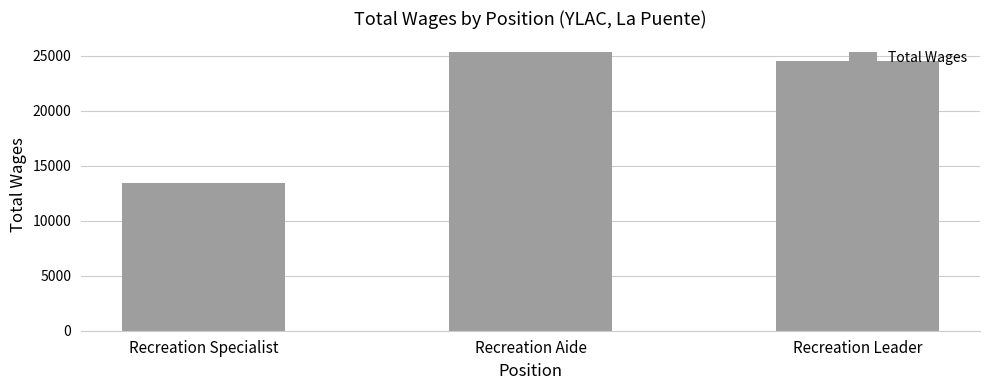

What is the value of the 2nd bar from the left?

25277